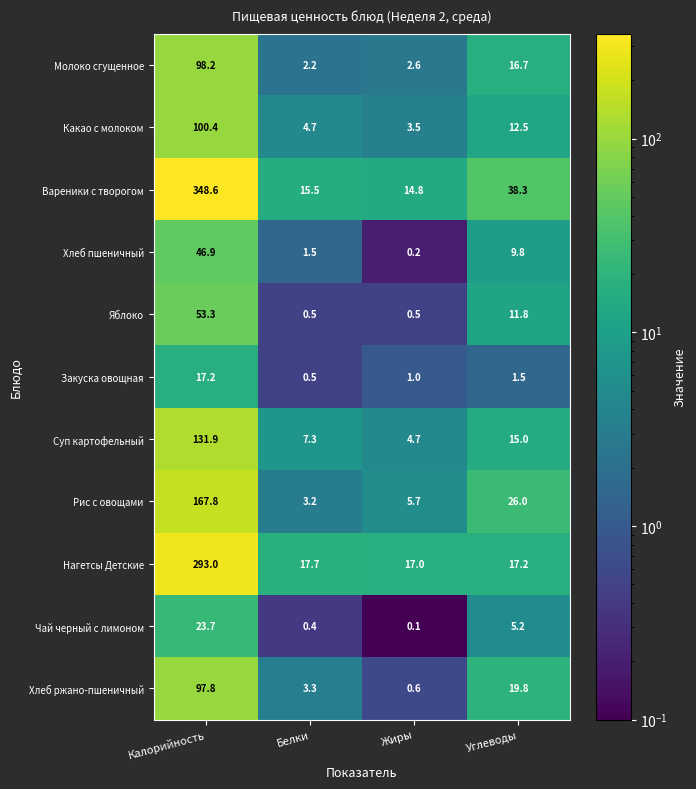

At which category is the sum across all series the highest?

Калорийность